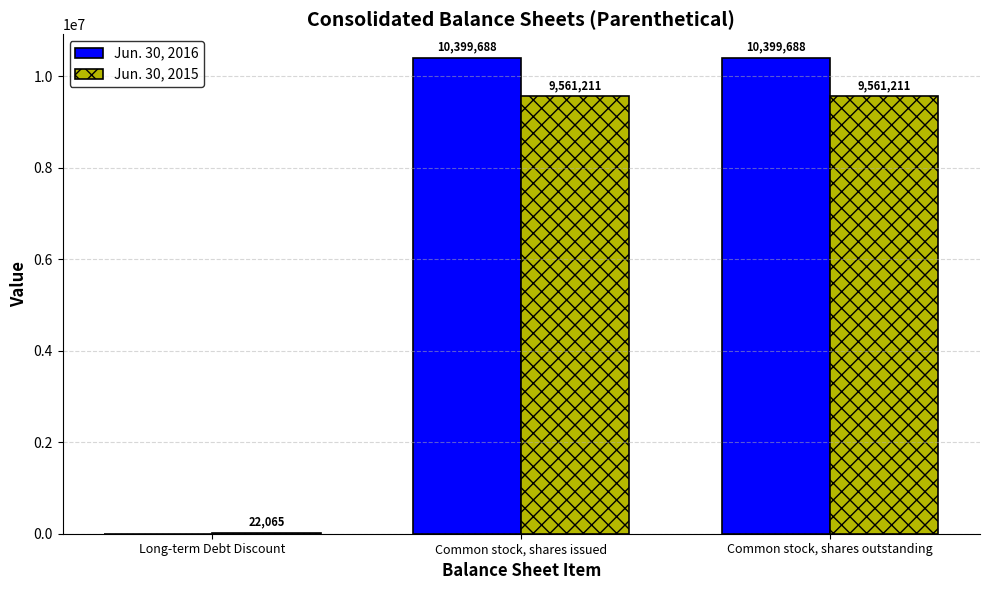

What is the sum of the Jun. 30, 2016 values at Common stock, shares issued and Common stock, shares outstanding?

20799376